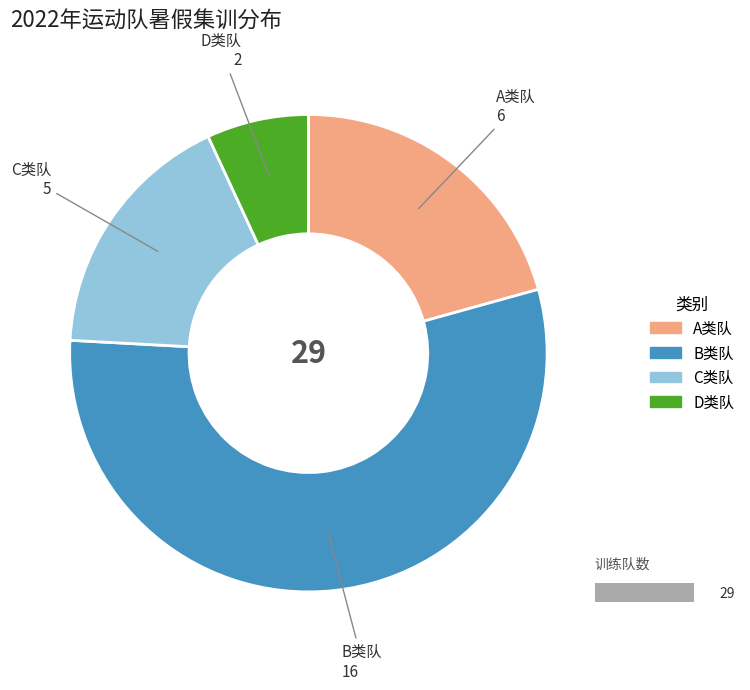

Does any single category account for the majority?

Yes